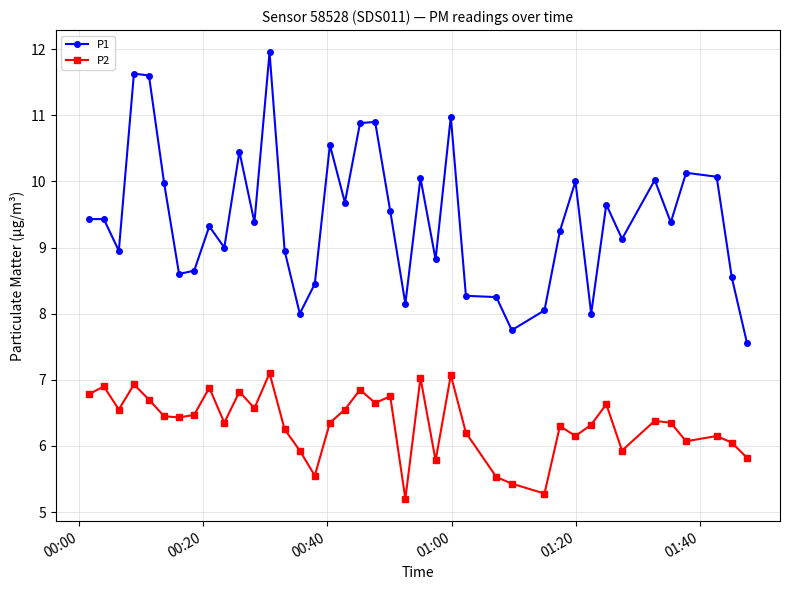

What is the highest value of the P2 series?

7.1